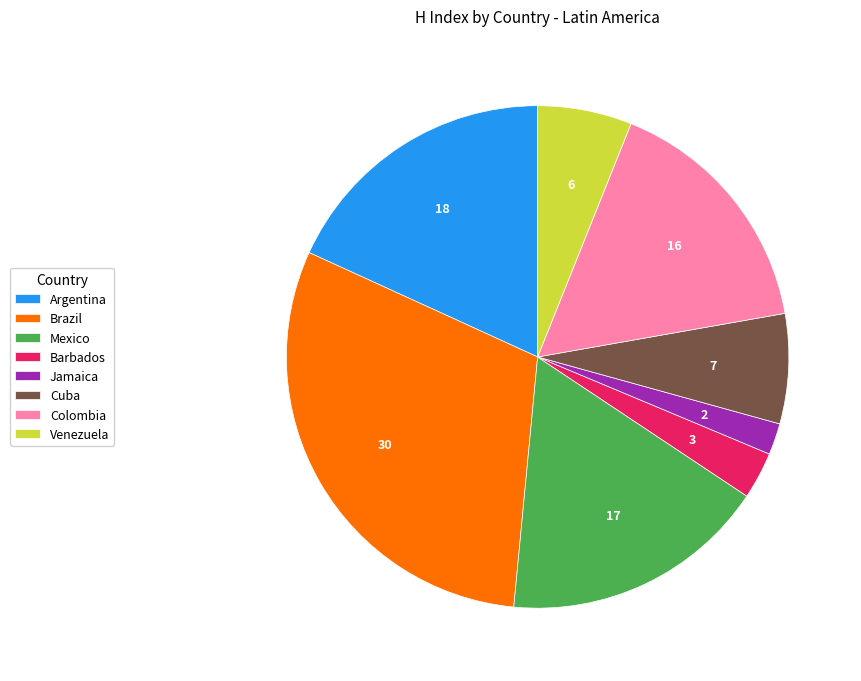

Which category has the smallest portion of the pie?

Jamaica